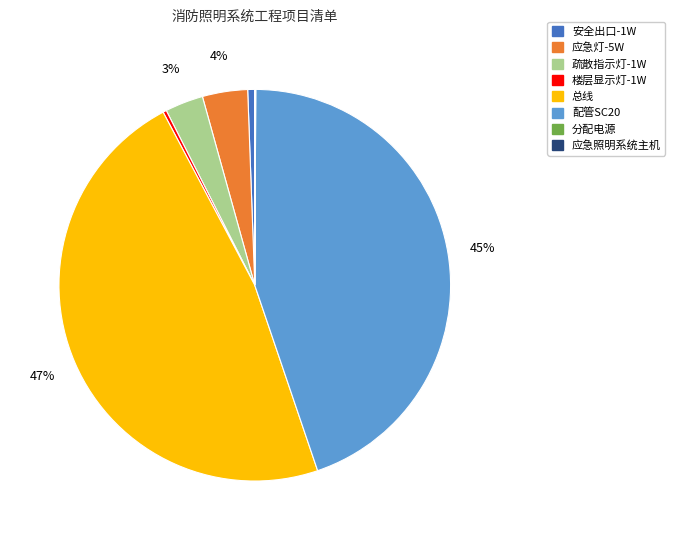

To the nearest percent, what is the average slice percentage?

12%